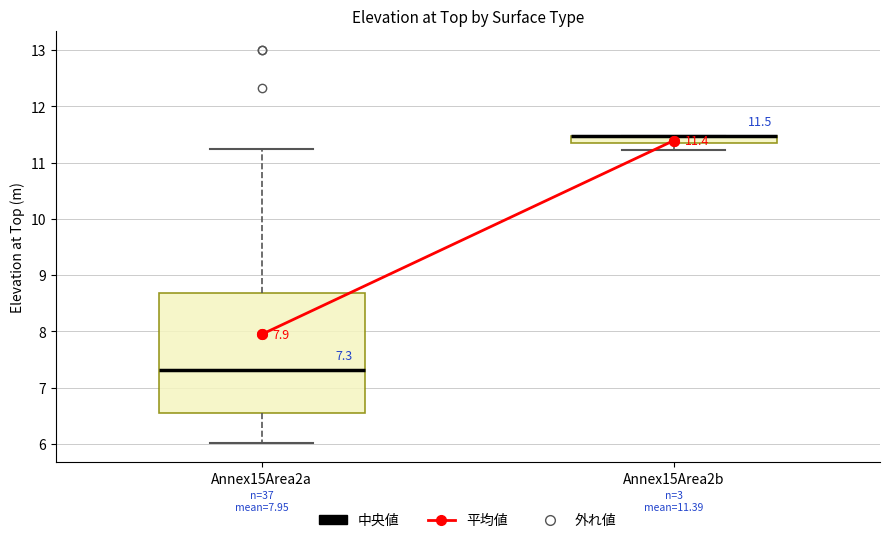

Which box is the tallest, from its lower edge to its upper edge?

Annex15Area2a